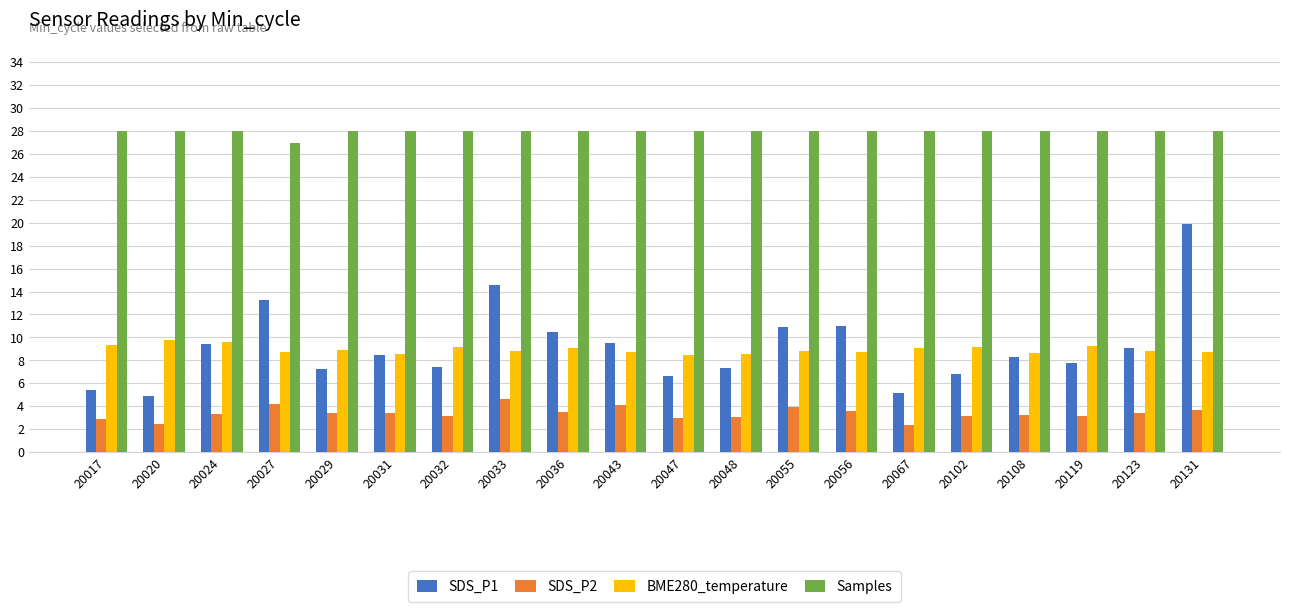

How many bars are there in total?

80